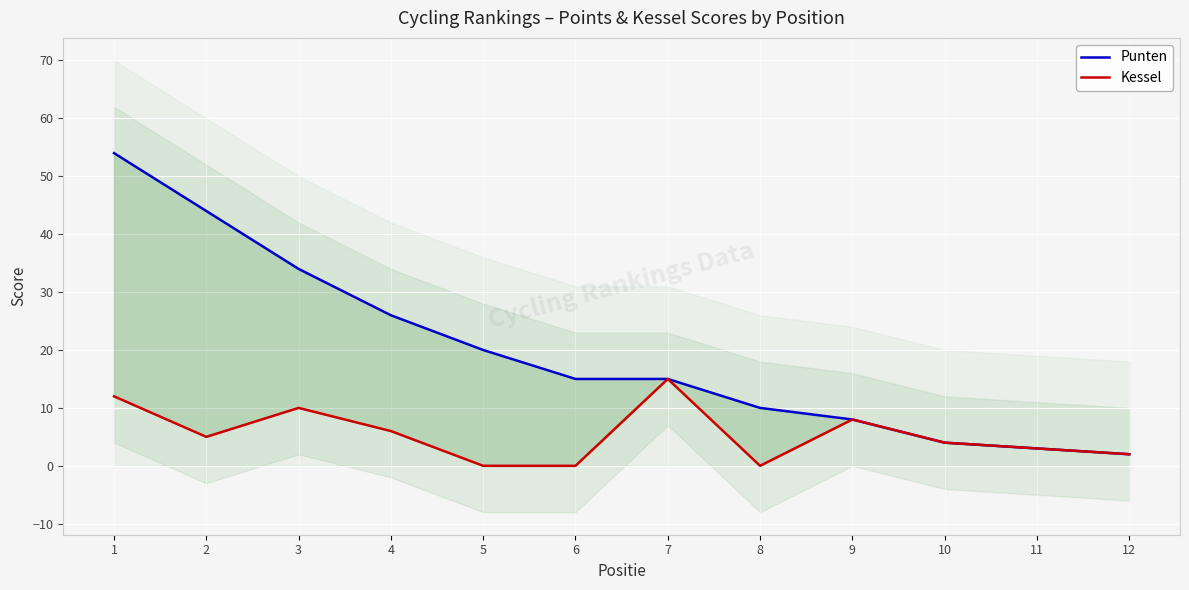

Where is the first local minimum for Kessel?

2